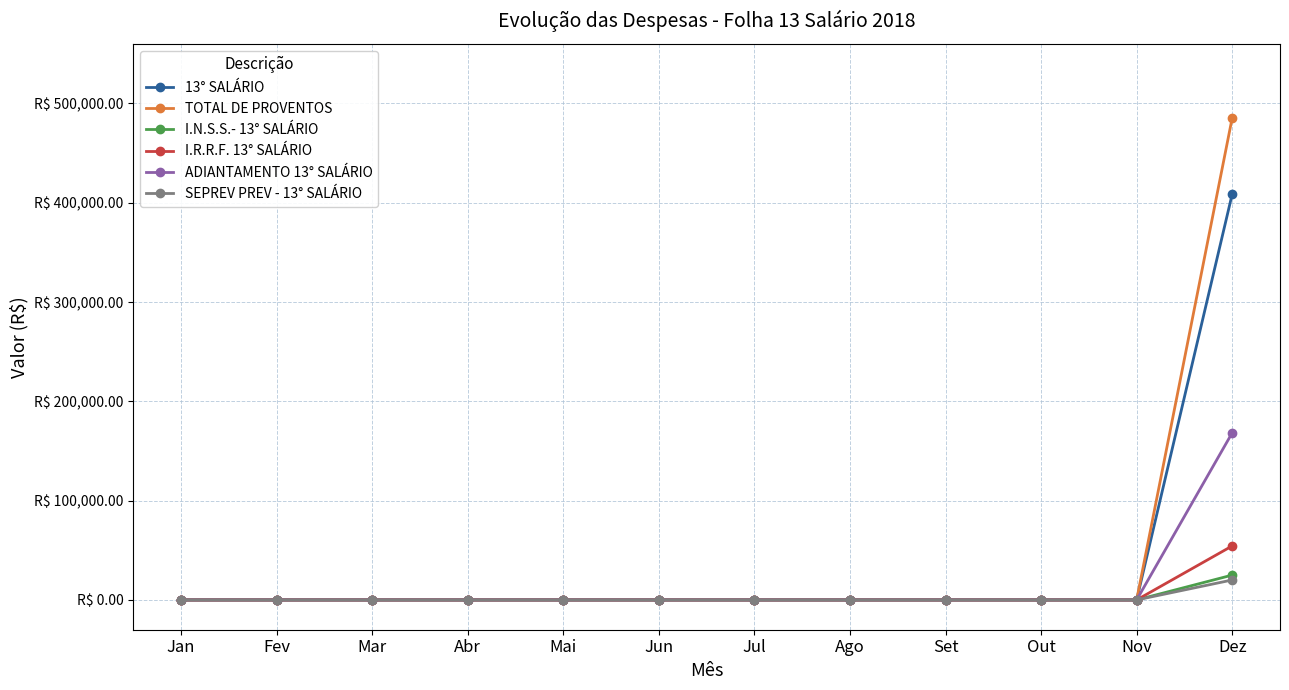

What are all the series names shown in the legend?

13° SALÁRIO, TOTAL DE PROVENTOS, I.N.S.S.- 13° SALÁRIO, I.R.R.F. 13° SALÁRIO, ADIANTAMENTO 13° SALÁRIO, SEPREV PREV - 13° SALÁRIO